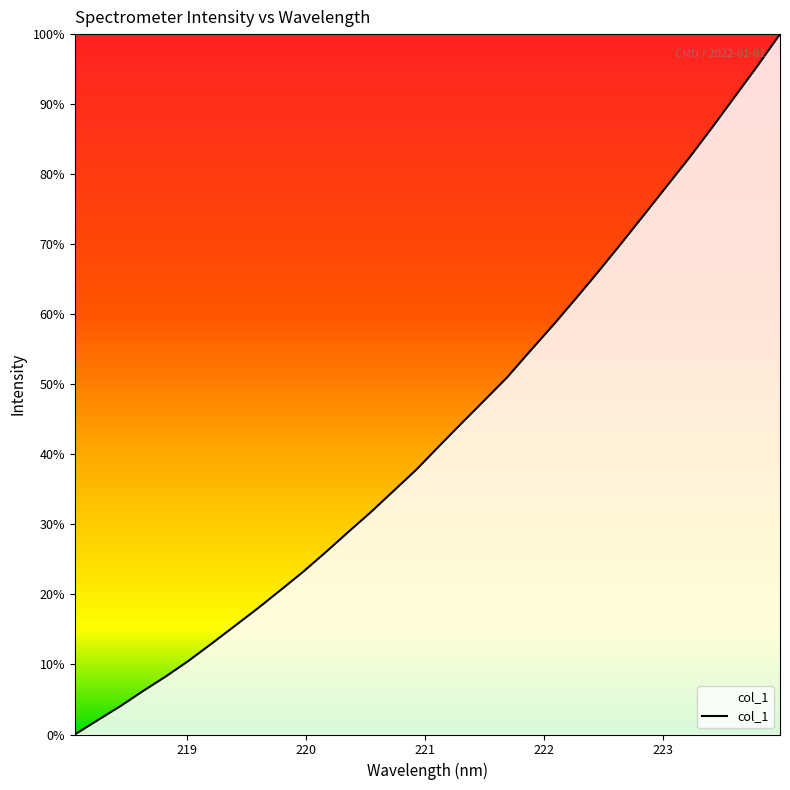

What is the difference between the maximum and minimum values?

100.0